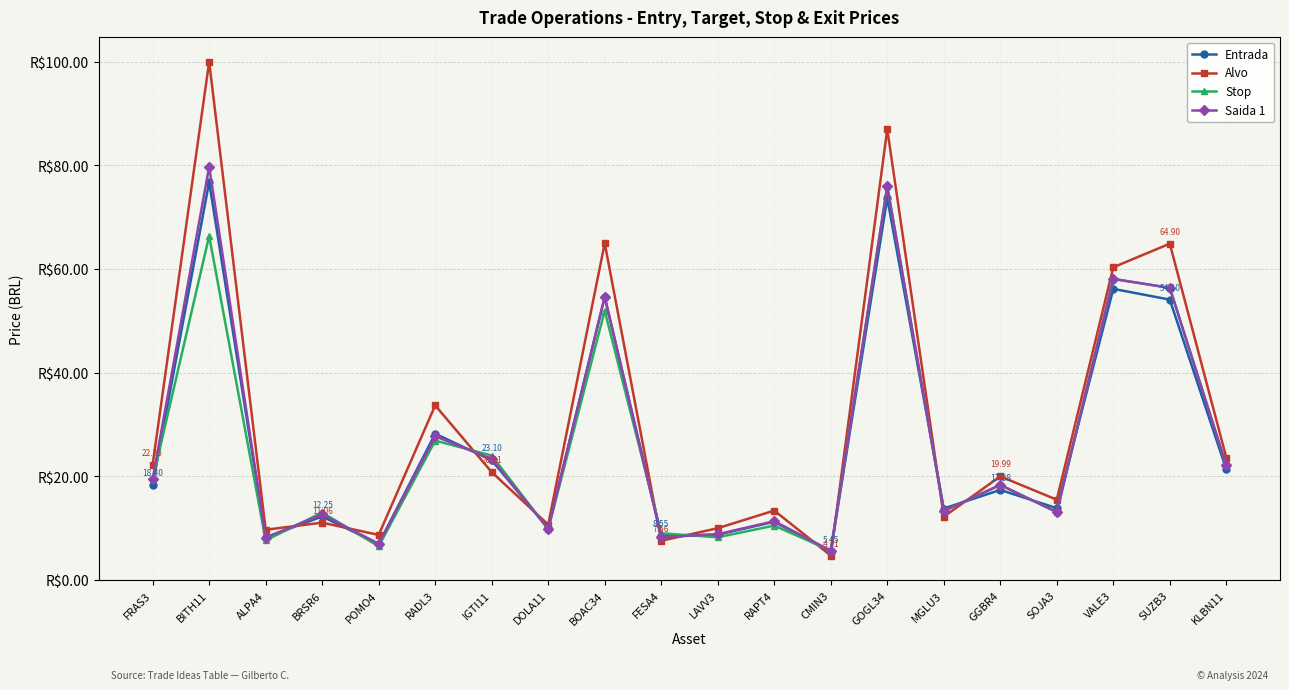

How many interior local peaks does the Alvo series have?

8